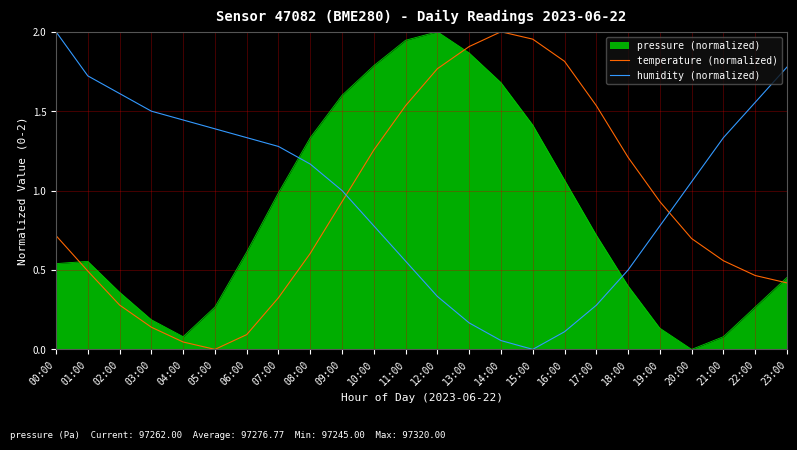

What position from the right is 01:00?

23